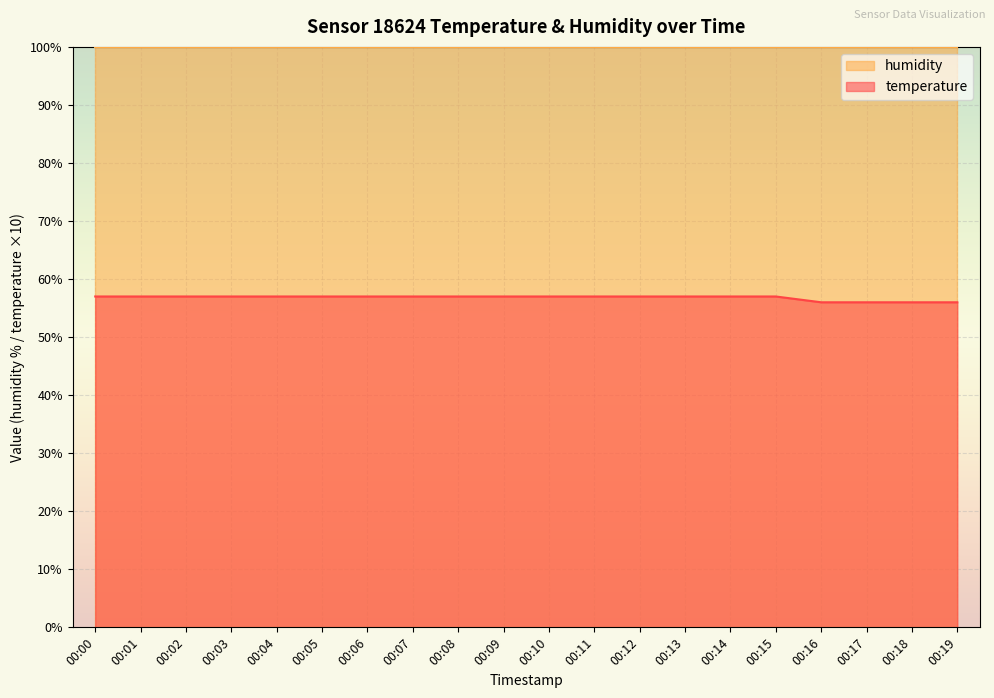

What is the maximum value shown in the chart?

99.9